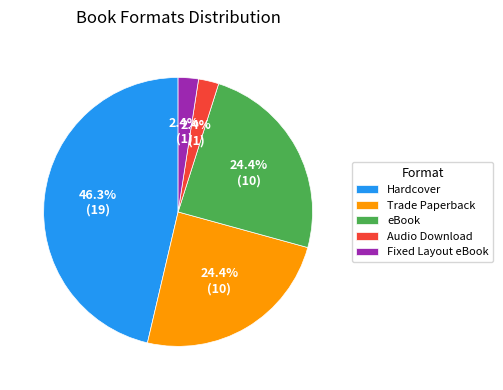

Is there any slice that represents more than half of the pie?

No